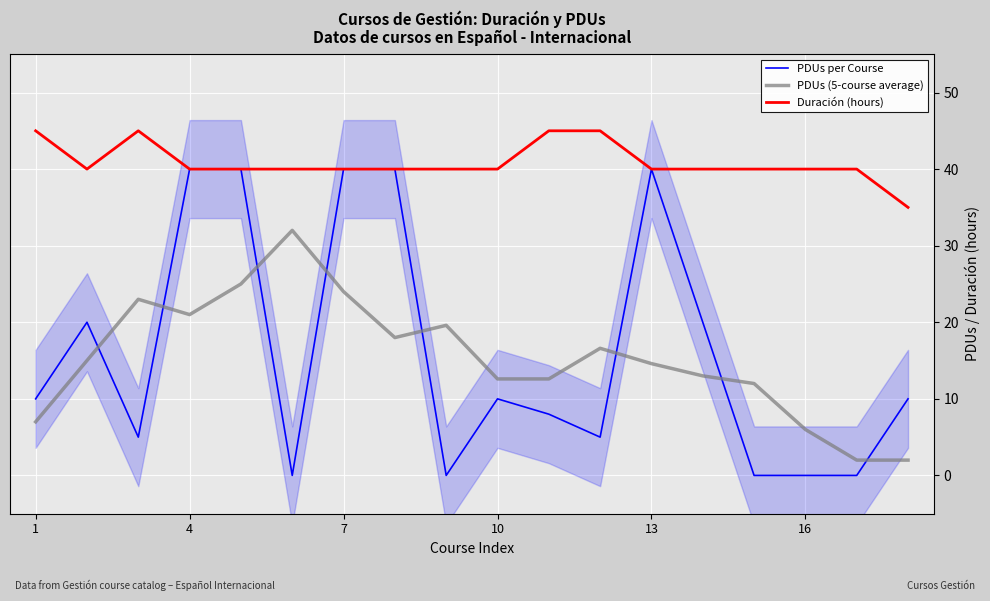

How many categories are shown in the chart?

18